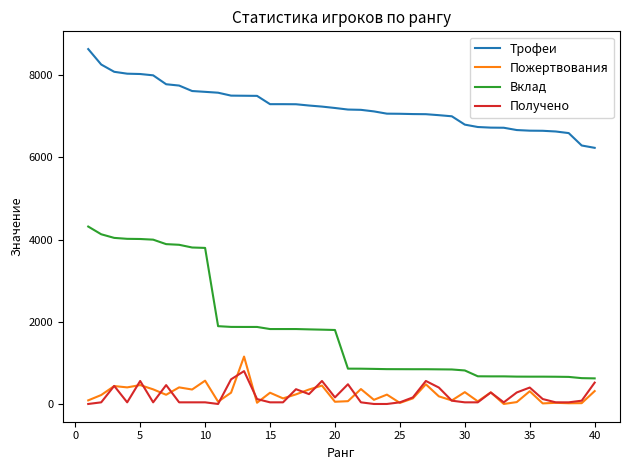

Which series has the largest range (max minus min)?

Вклад